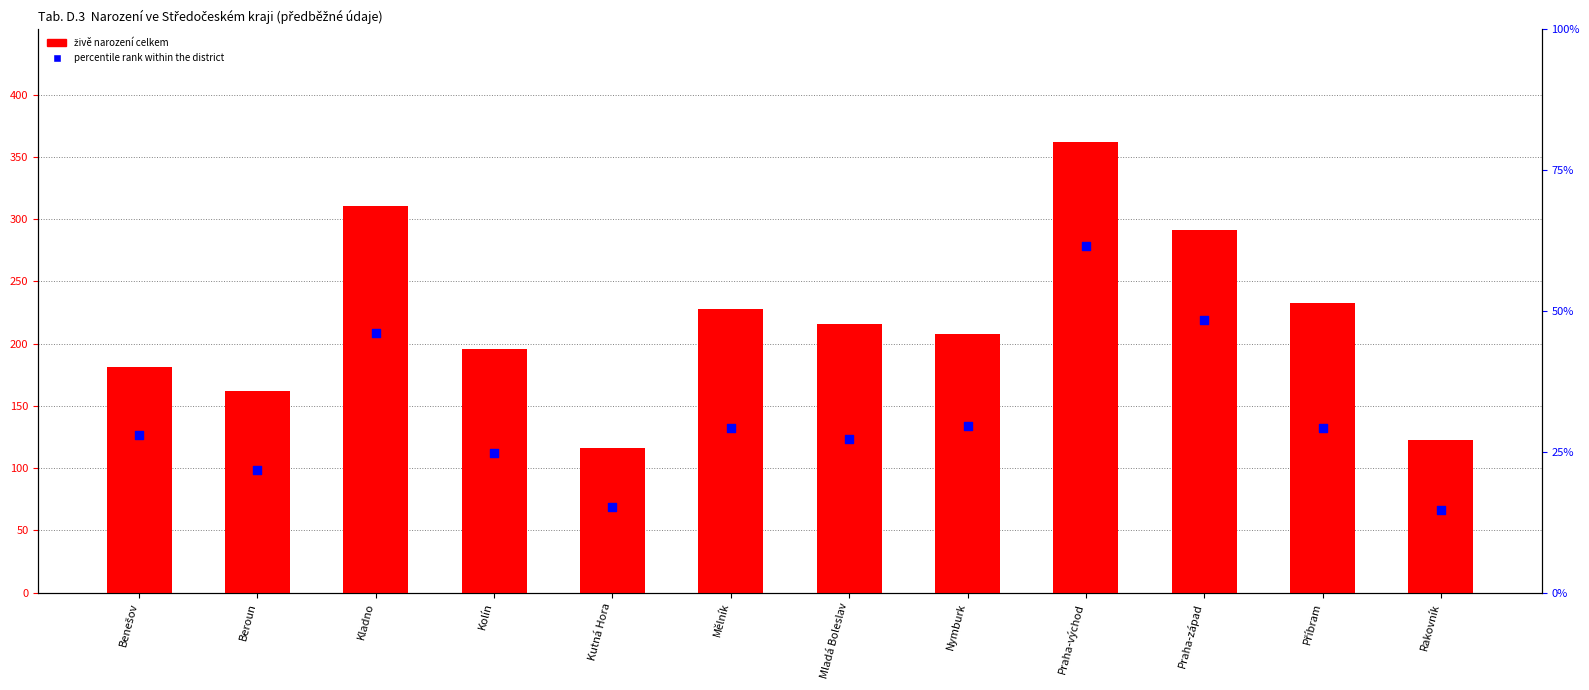

At how many categories does at least one series exceed 273?

3